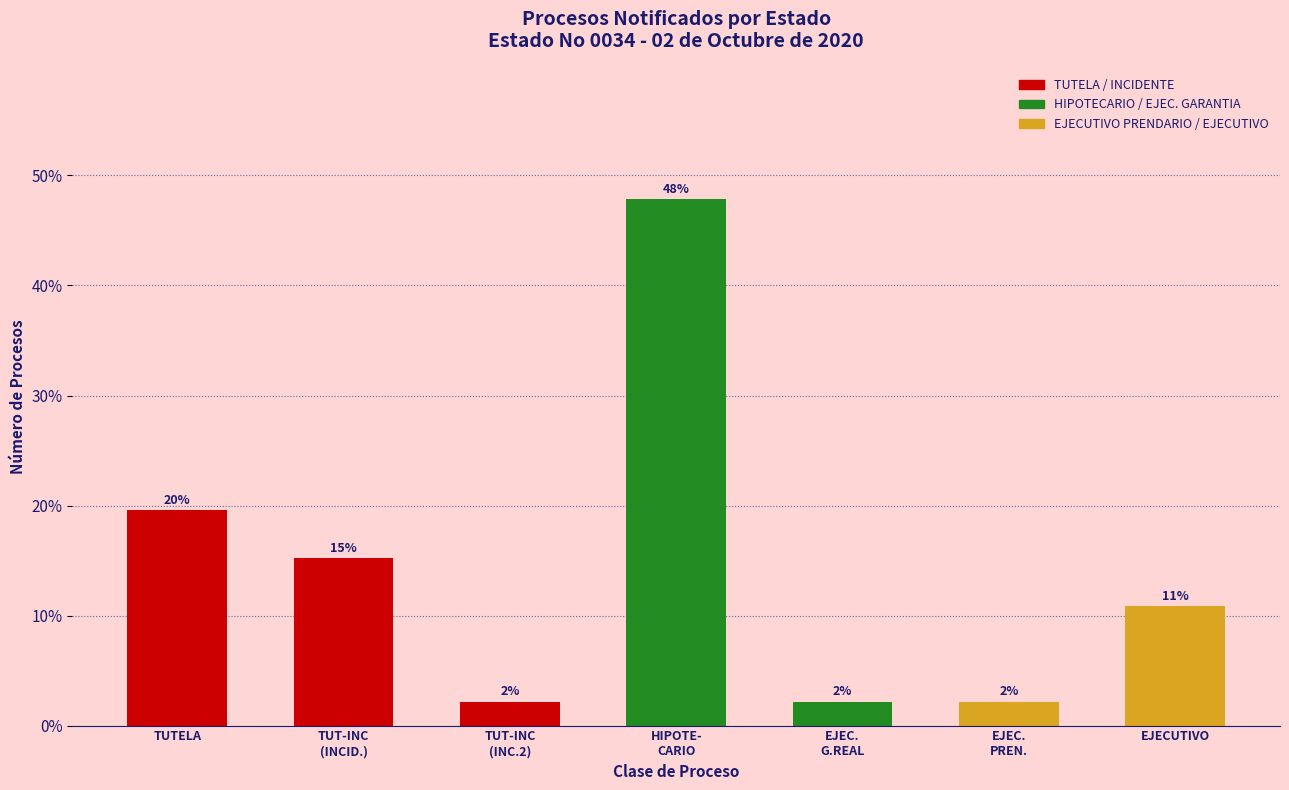

Are the bars horizontal?

No